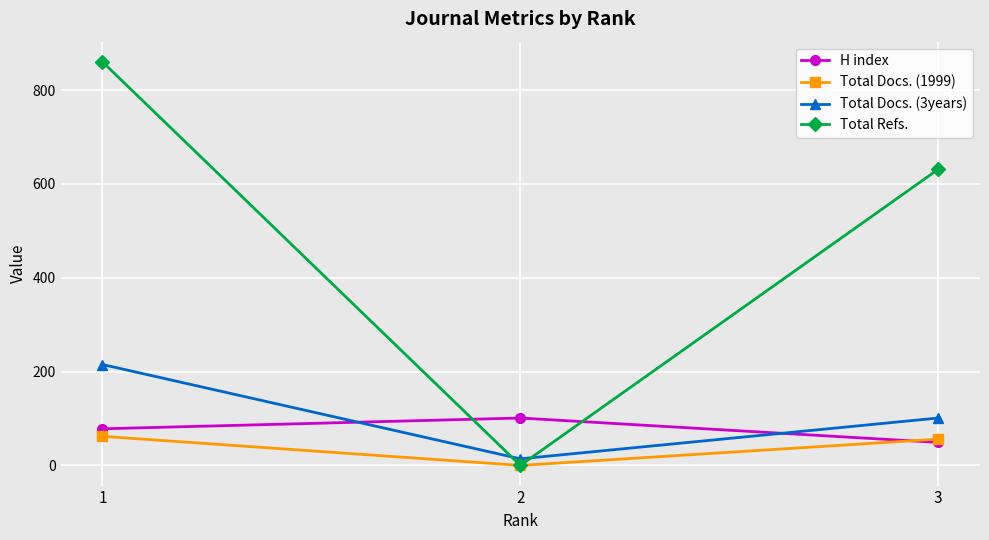

What is the sum of all Total Docs. (1999) values?

118